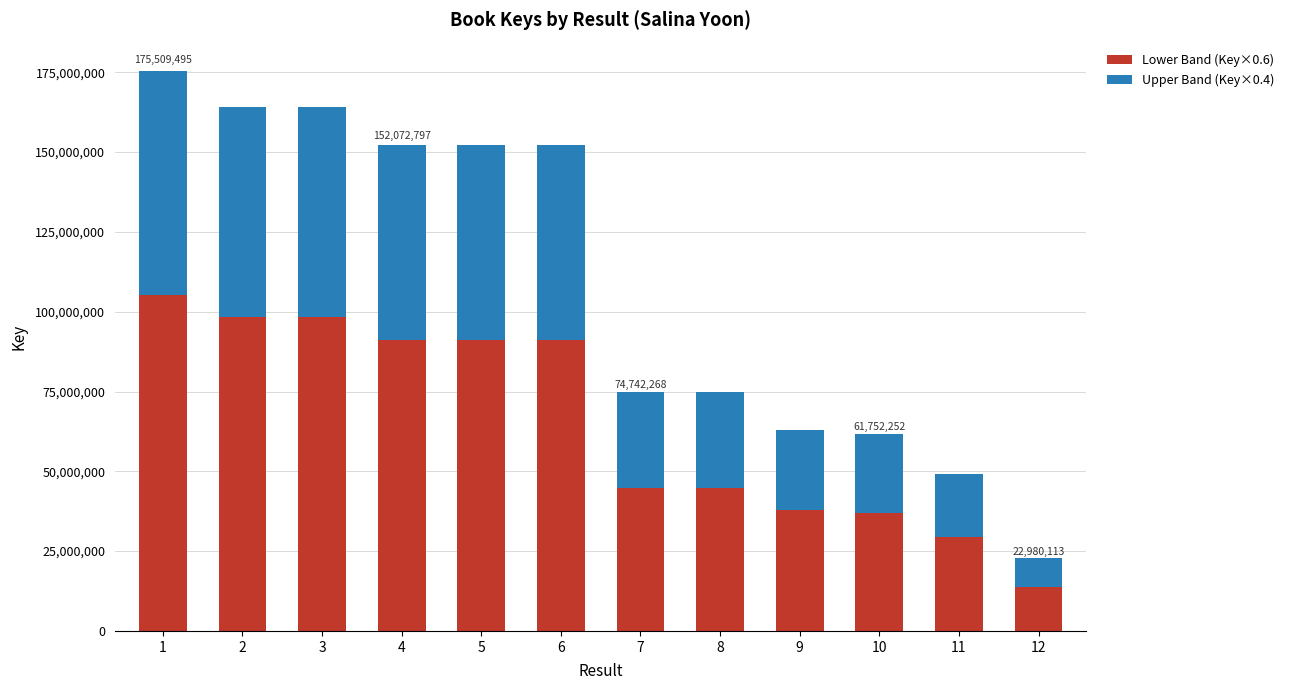

The value of Lower Band (Key×0.6) at 10 is 37051351. True or false?

True